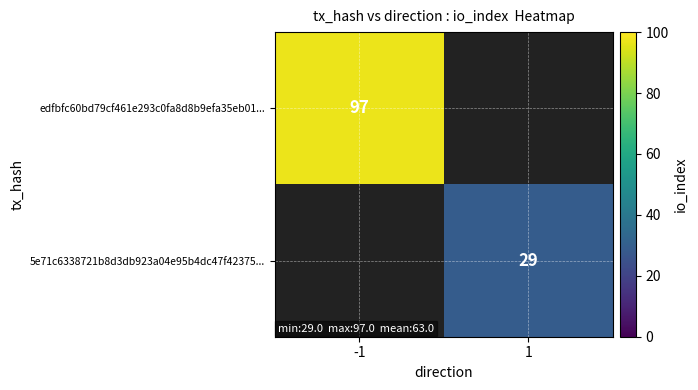

Which category has the lowest value across all series?

1